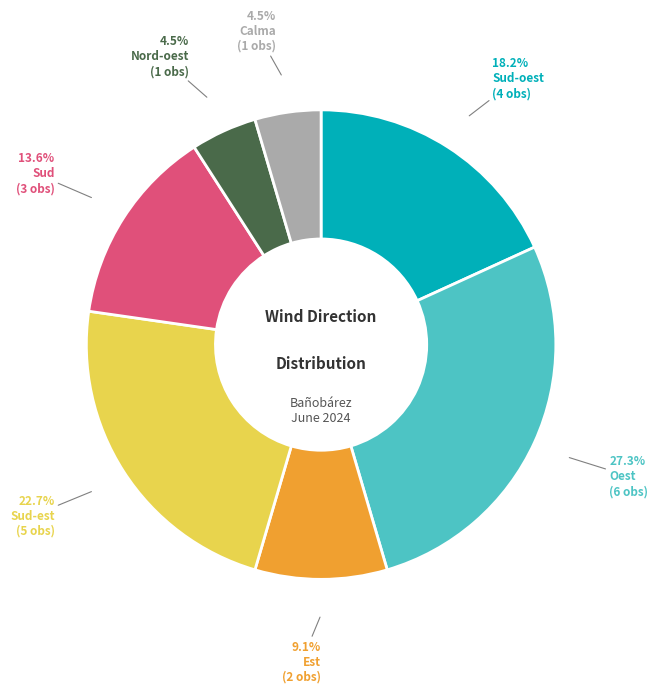

Is there any slice that represents more than half of the pie?

No